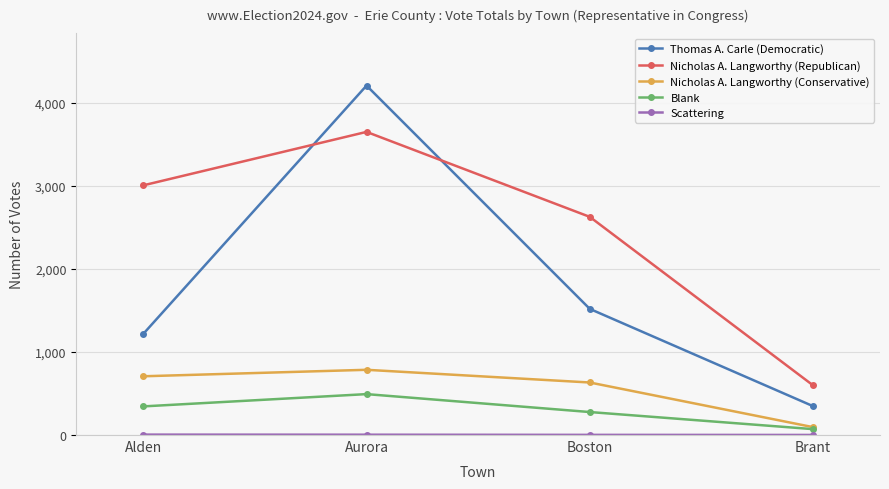

Does the chart display data point markers on the line(s)?

Yes